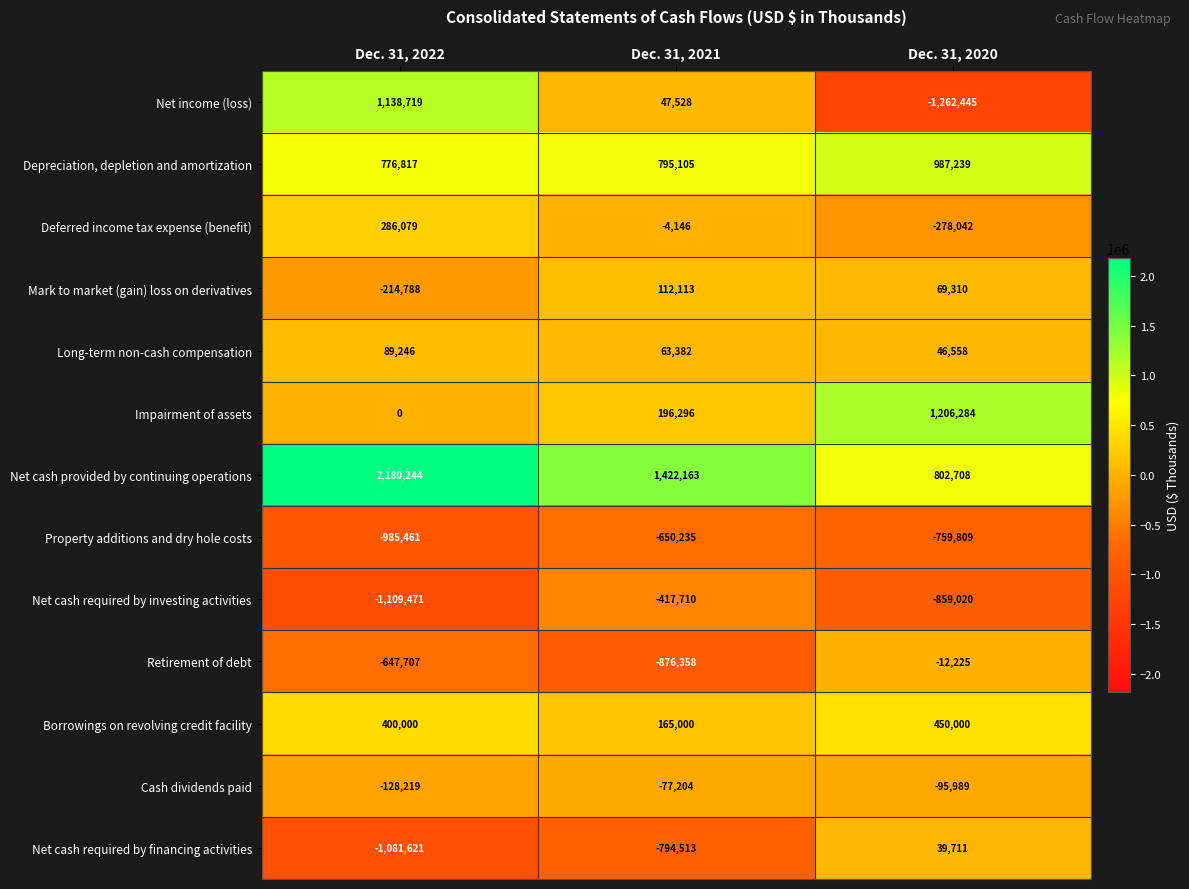

The value of Retirement of debt at Dec. 31, 2022 is -647707. True or false?

True